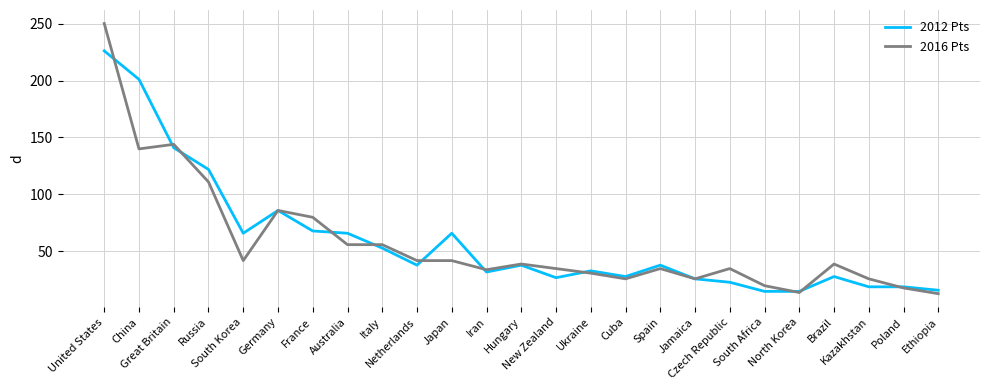

Rank the series by their maximum value, from highest to lowest.

2016 Pts, 2012 Pts